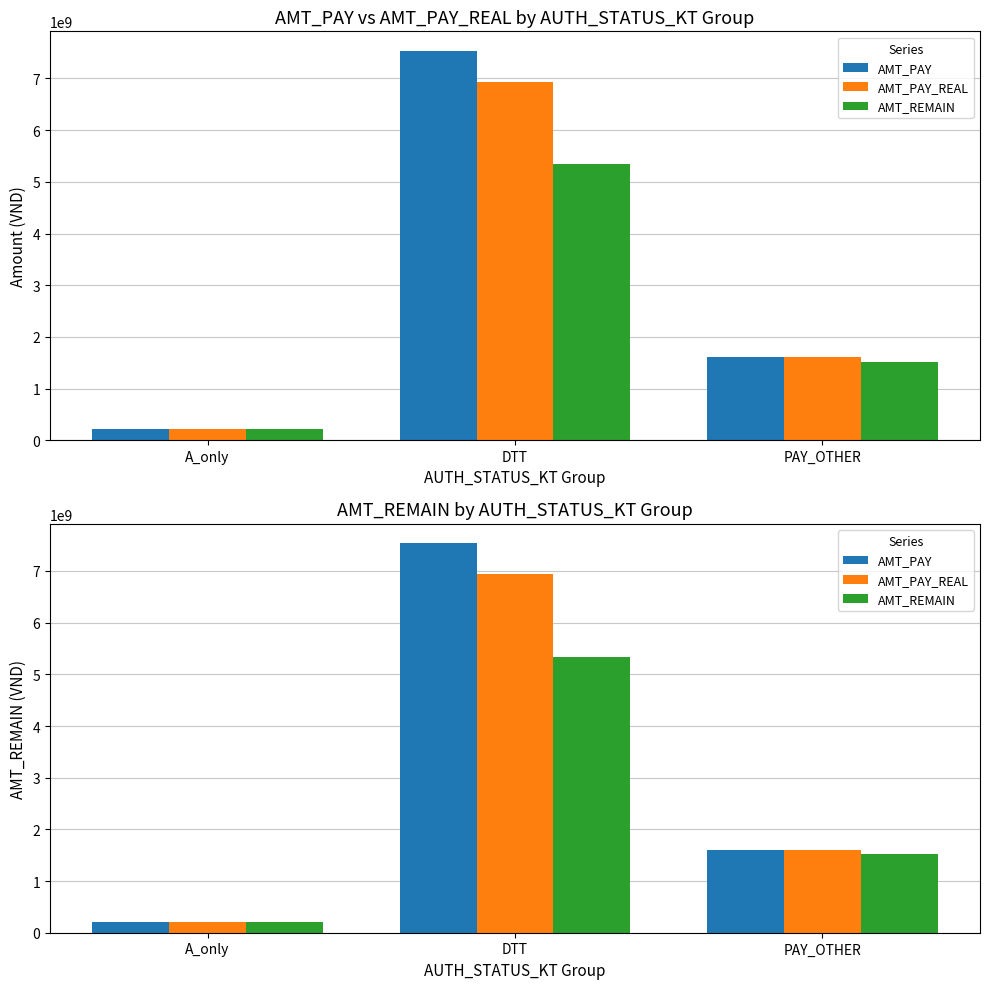

What are all the series names shown in the legend?

AMT_PAY, AMT_PAY_REAL, AMT_REMAIN